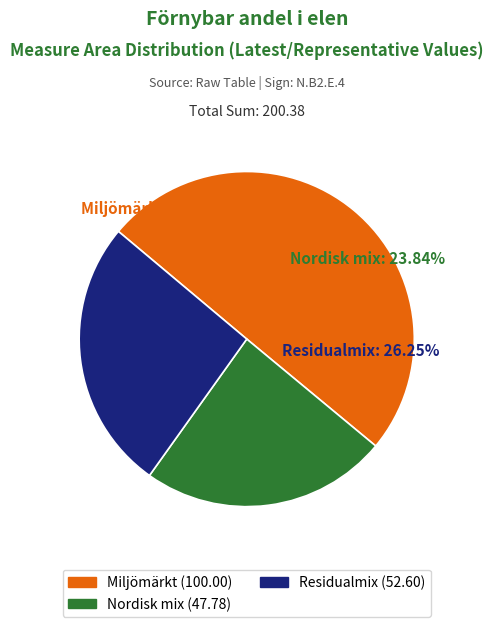

The Residualmix slice represents 35% of the pie. True or false?

False